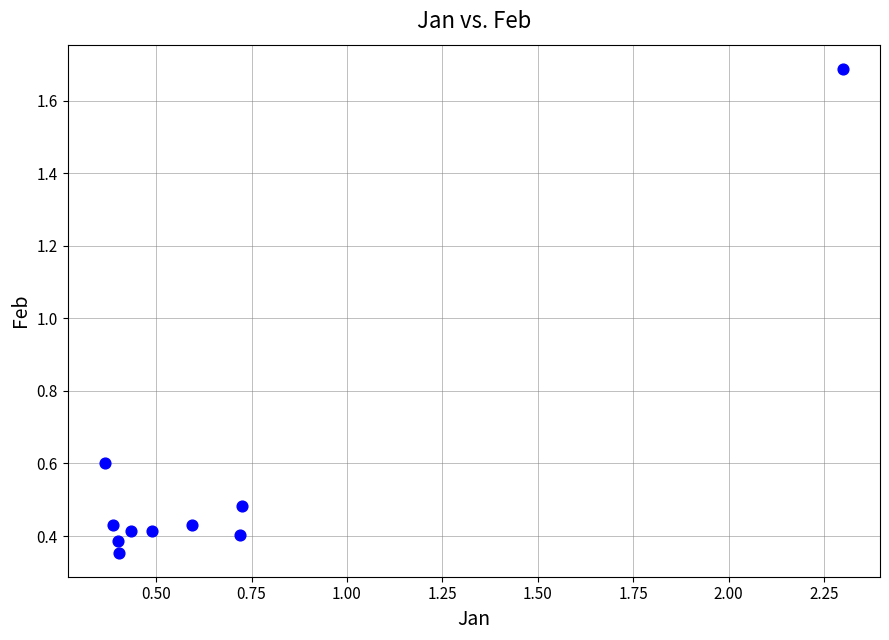

What is the range of X values (max minus min)?

1.9